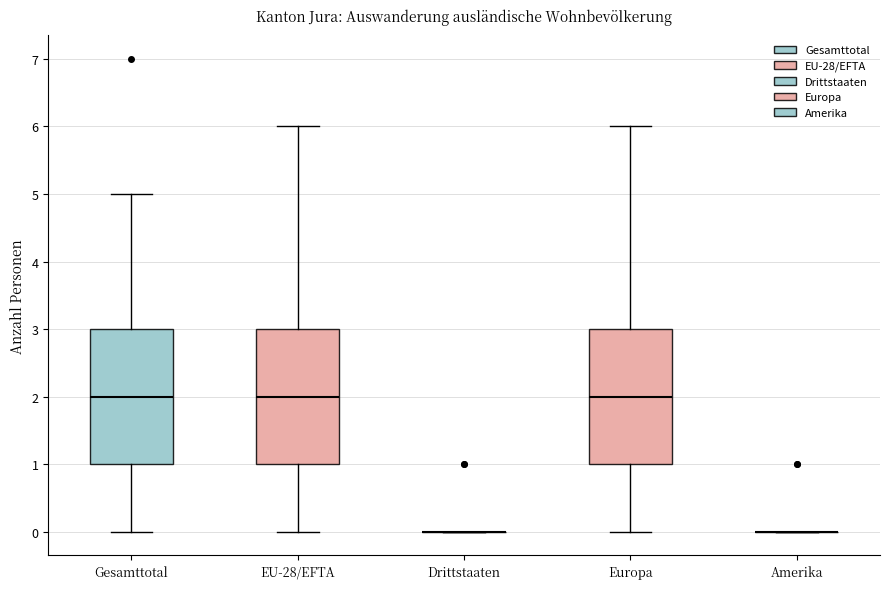

Reading left to right, read every box against the y-axis: the position of its median line, the range the box covers, and the ends of its whiskers. The values are not printed on the chart, so give them approximately, as read against the axis.

Gesamttotal: median 2, box 1 to 3, whiskers 0 to 5
EU-28/EFTA: median 2, box 1 to 3, whiskers 0 to 6
Drittstaaten: box collapsed to a line at 0, whiskers 0 to 0
Europa: median 2, box 1 to 3, whiskers 0 to 6
Amerika: box collapsed to a line at 0, whiskers 0 to 0